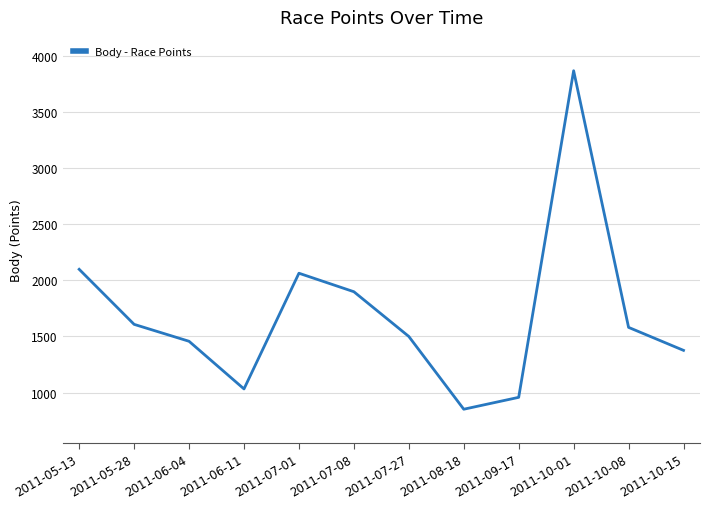

What is the smallest value displayed?

851